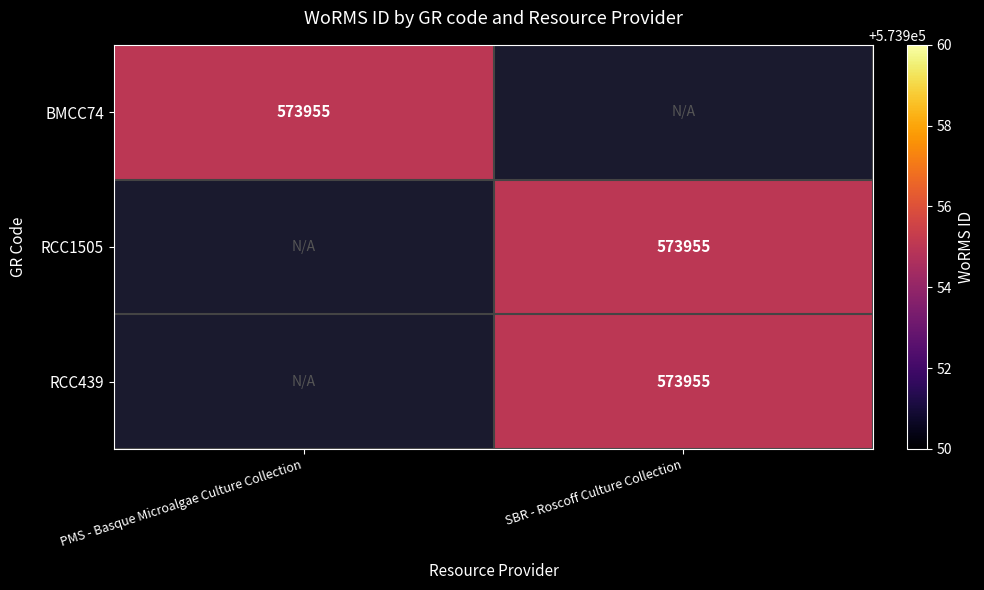

The RCC439 series shows 119935 at SBR - Roscoff Culture Collection. True or false?

False